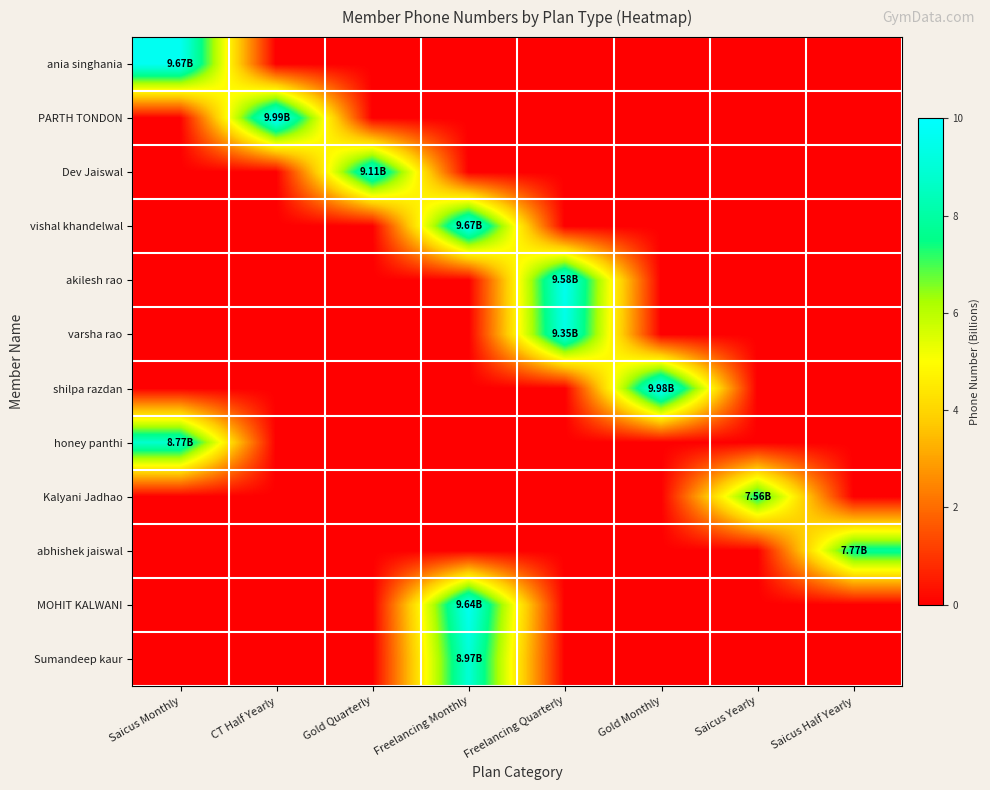

Reading left to right, what are all the values shown in this chart?

ania singhania: Saicus Monthly=9.7	CT Half Yearly=0.0	Gold Quarterly=0.0	Freelancing Monthly=0.0	Freelancing Quarterly=0.0	Gold Monthly=0.0	Saicus Yearly=0.0	Saicus Half Yearly=0.0
PARTH TONDON: Saicus Monthly=0.0	CT Half Yearly=10.0	Gold Quarterly=0.0	Freelancing Monthly=0.0	Freelancing Quarterly=0.0	Gold Monthly=0.0	Saicus Yearly=0.0	Saicus Half Yearly=0.0
Dev Jaiswal: Saicus Monthly=0.0	CT Half Yearly=0.0	Gold Quarterly=9.1	Freelancing Monthly=0.0	Freelancing Quarterly=0.0	Gold Monthly=0.0	Saicus Yearly=0.0	Saicus Half Yearly=0.0
vishal khandelwal: Saicus Monthly=0.0	CT Half Yearly=0.0	Gold Quarterly=0.0	Freelancing Monthly=9.7	Freelancing Quarterly=0.0	Gold Monthly=0.0	Saicus Yearly=0.0	Saicus Half Yearly=0.0
akilesh rao: Saicus Monthly=0.0	CT Half Yearly=0.0	Gold Quarterly=0.0	Freelancing Monthly=0.0	Freelancing Quarterly=9.6	Gold Monthly=0.0	Saicus Yearly=0.0	Saicus Half Yearly=0.0
varsha rao: Saicus Monthly=0.0	CT Half Yearly=0.0	Gold Quarterly=0.0	Freelancing Monthly=0.0	Freelancing Quarterly=9.4	Gold Monthly=0.0	Saicus Yearly=0.0	Saicus Half Yearly=0.0
shilpa razdan: Saicus Monthly=0.0	CT Half Yearly=0.0	Gold Quarterly=0.0	Freelancing Monthly=0.0	Freelancing Quarterly=0.0	Gold Monthly=10.0	Saicus Yearly=0.0	Saicus Half Yearly=0.0
honey panthi: Saicus Monthly=8.8	CT Half Yearly=0.0	Gold Quarterly=0.0	Freelancing Monthly=0.0	Freelancing Quarterly=0.0	Gold Monthly=0.0	Saicus Yearly=0.0	Saicus Half Yearly=0.0
Kalyani Jadhao: Saicus Monthly=0.0	CT Half Yearly=0.0	Gold Quarterly=0.0	Freelancing Monthly=0.0	Freelancing Quarterly=0.0	Gold Monthly=0.0	Saicus Yearly=7.6	Saicus Half Yearly=0.0
abhishek jaiswal: Saicus Monthly=0.0	CT Half Yearly=0.0	Gold Quarterly=0.0	Freelancing Monthly=0.0	Freelancing Quarterly=0.0	Gold Monthly=0.0	Saicus Yearly=0.0	Saicus Half Yearly=7.8
MOHIT KALWANI: Saicus Monthly=0.0	CT Half Yearly=0.0	Gold Quarterly=0.0	Freelancing Monthly=9.6	Freelancing Quarterly=0.0	Gold Monthly=0.0	Saicus Yearly=0.0	Saicus Half Yearly=0.0
Sumandeep kaur: Saicus Monthly=0.0	CT Half Yearly=0.0	Gold Quarterly=0.0	Freelancing Monthly=9.0	Freelancing Quarterly=0.0	Gold Monthly=0.0	Saicus Yearly=0.0	Saicus Half Yearly=0.0